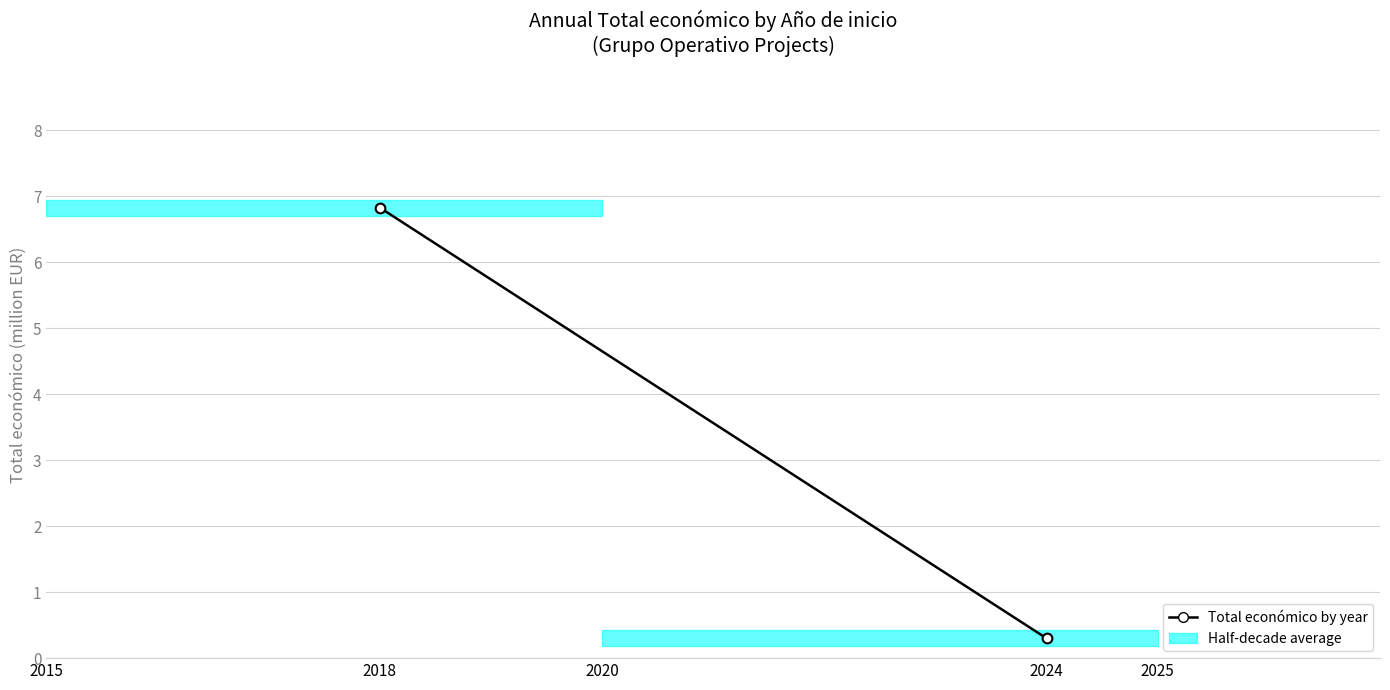

Is it true that the value at 2018 is 6.8?

True